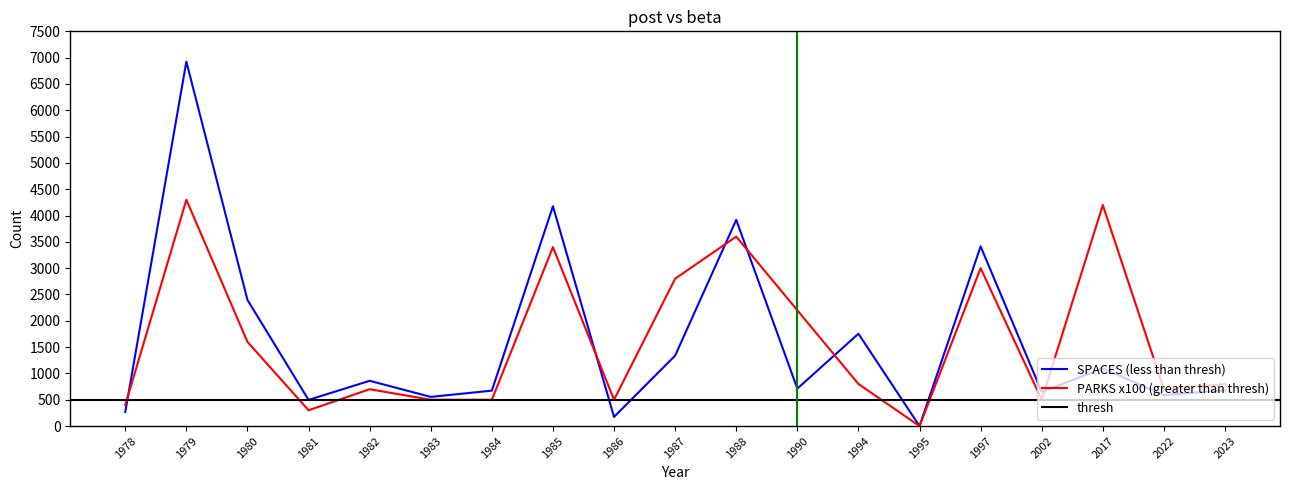

What is the difference between the highest and lowest values at 1981?

197